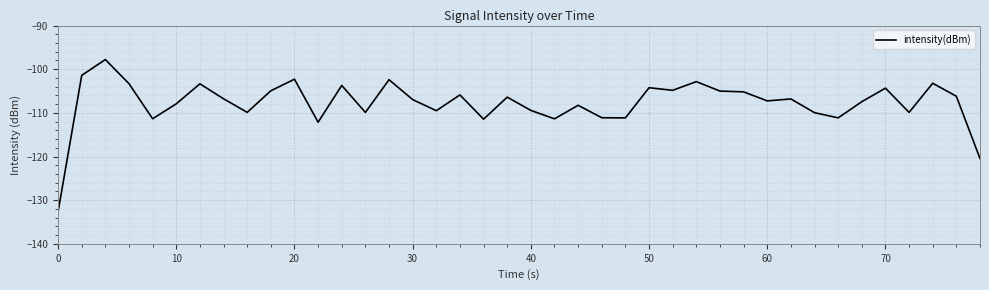

What is the greatest value displayed?

-97.8